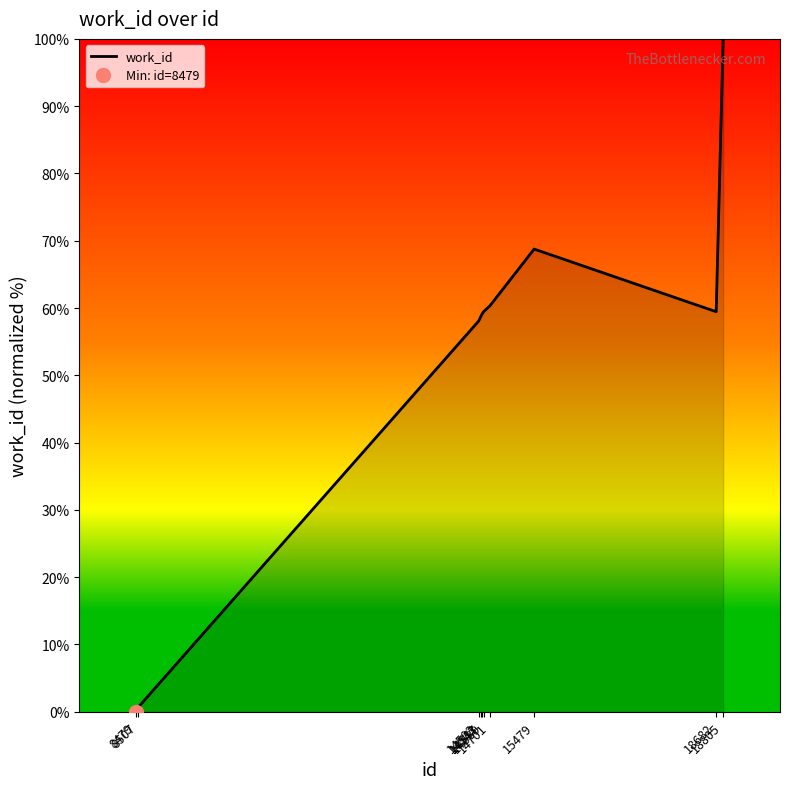

The value at 18805 is 100.0. True or false?

True